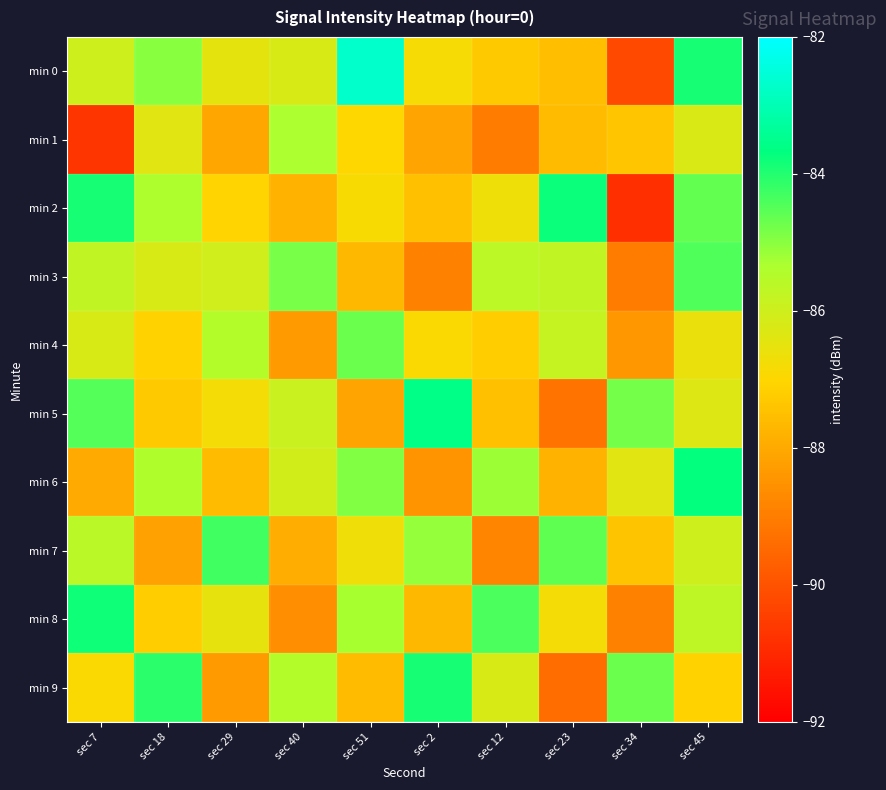

Which series has the widest spread of values?

min 0